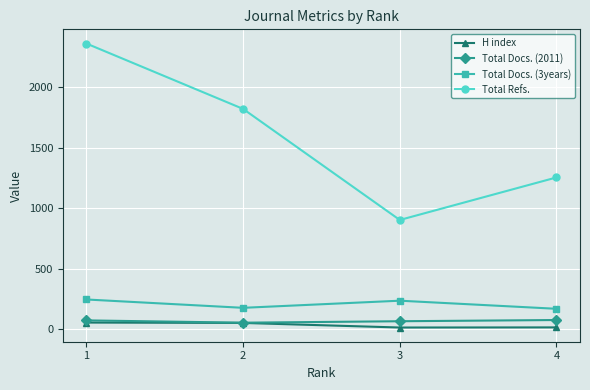

How many categories are shown in the chart?

4